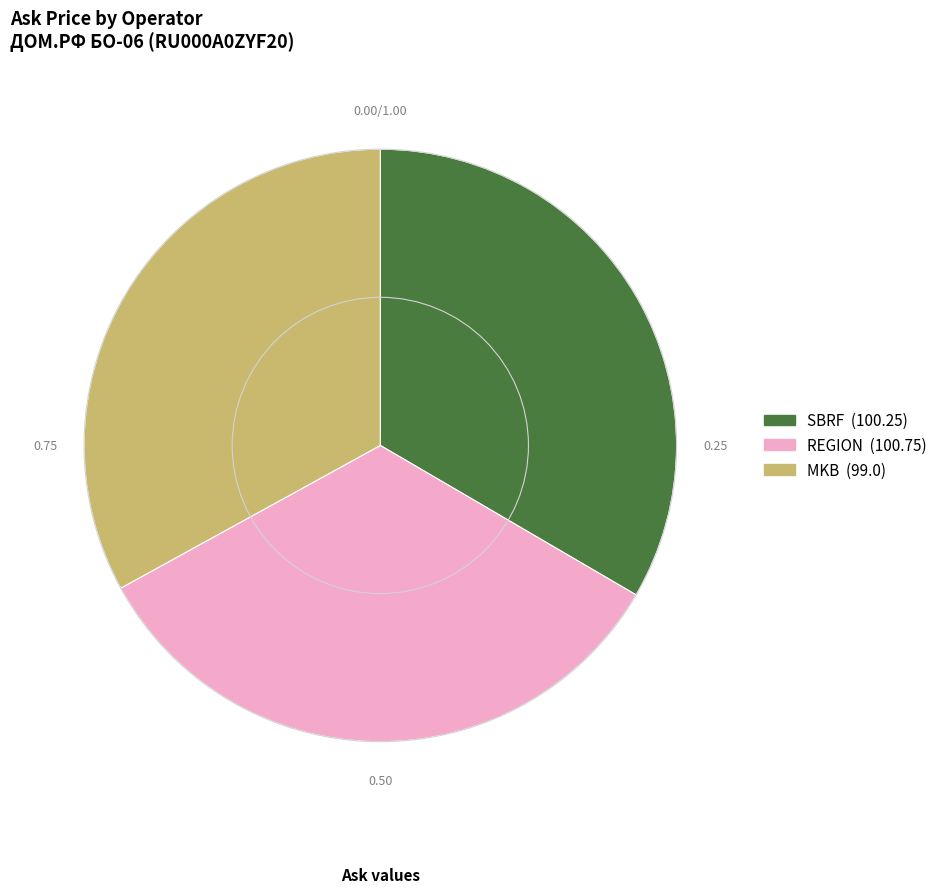

Does any single category account for the majority?

No